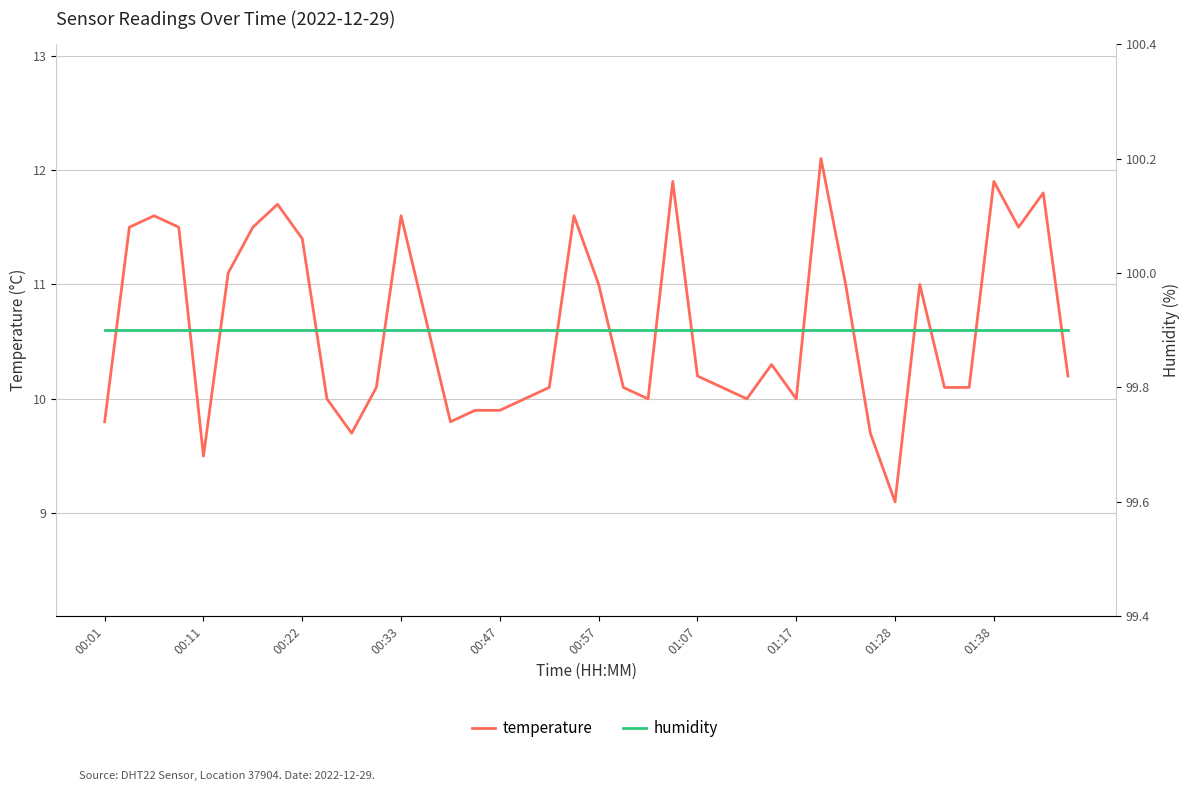

Rank the series by their maximum value, from highest to lowest.

humidity, temperature